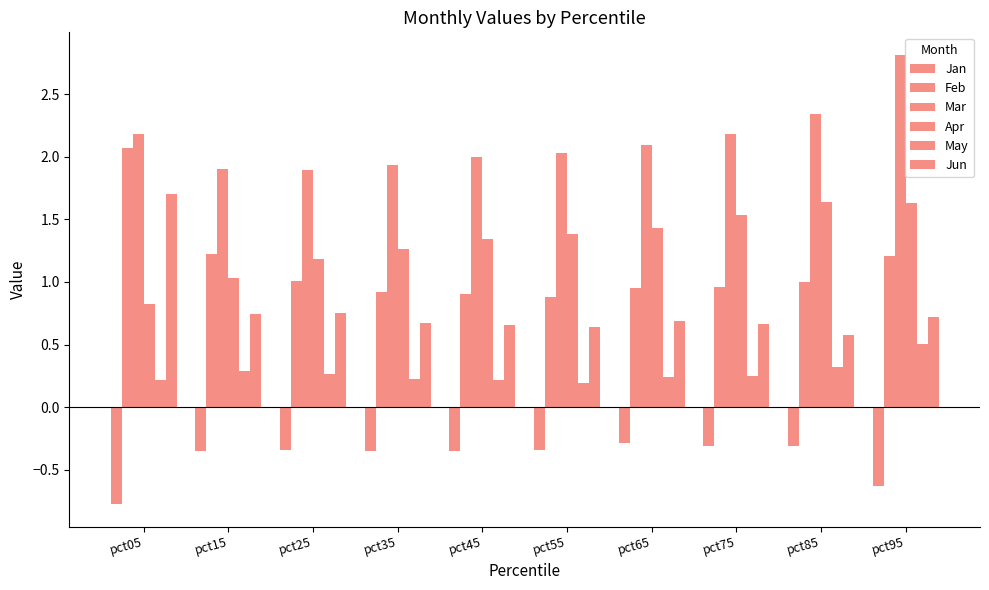

Which series changed the most between pct25 and pct65?

Apr